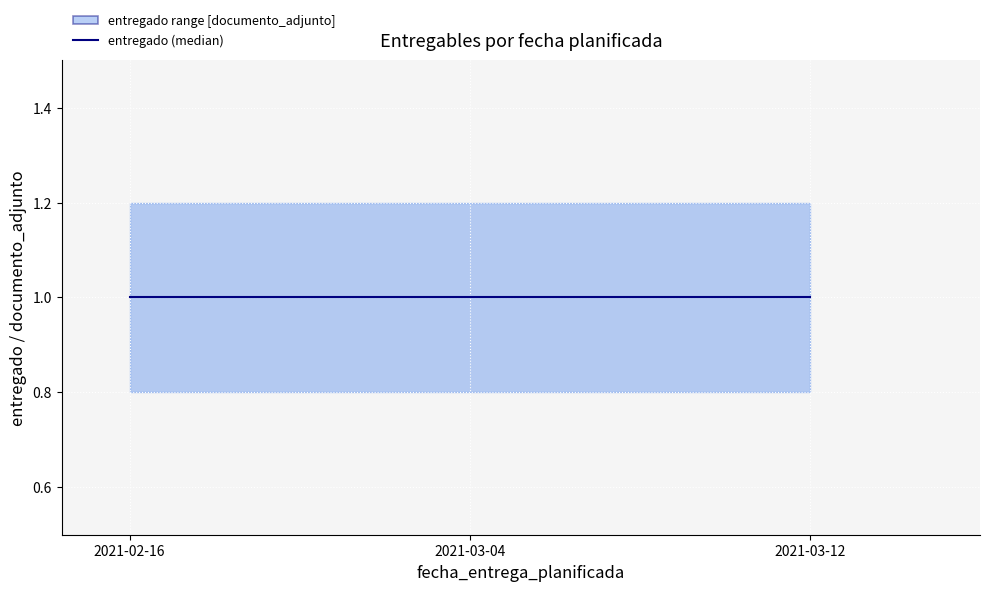

At which category is the sum across all series the highest?

2021-02-16